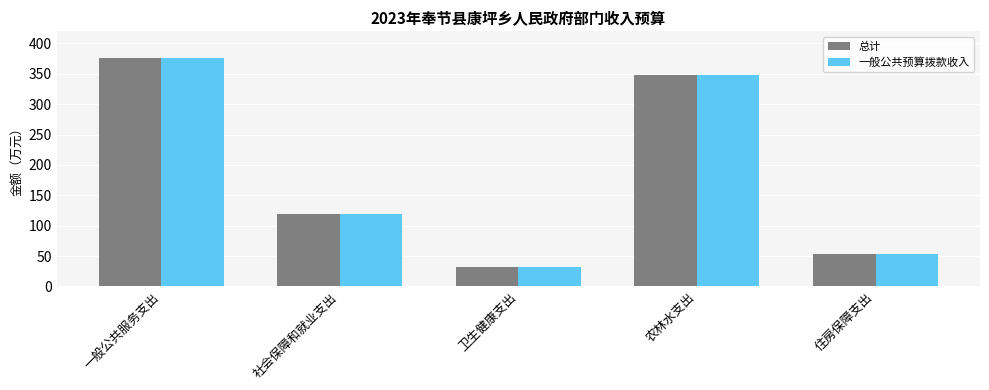

What is the label of the 1st bar from the left?

一般公共服务支出